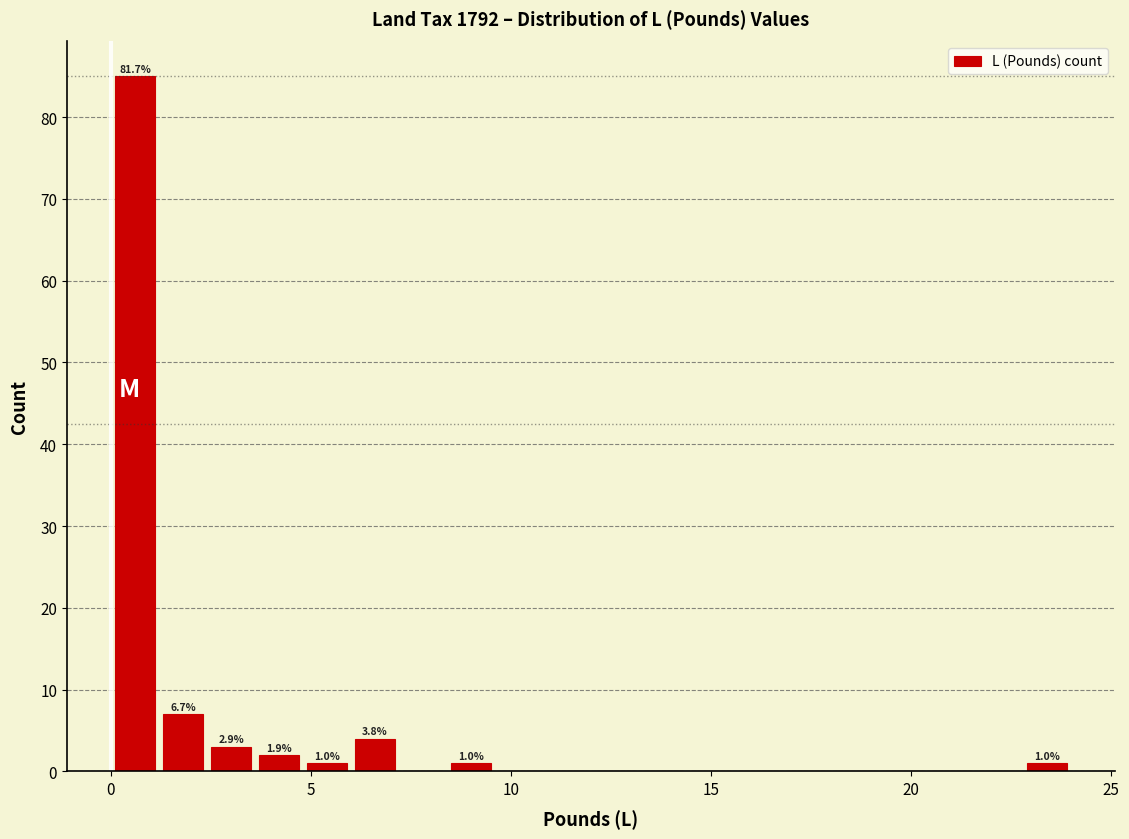

Around what value on the x-axis is the tallest bar? Give the approximate position of its centre, as read against the axis.

0.5